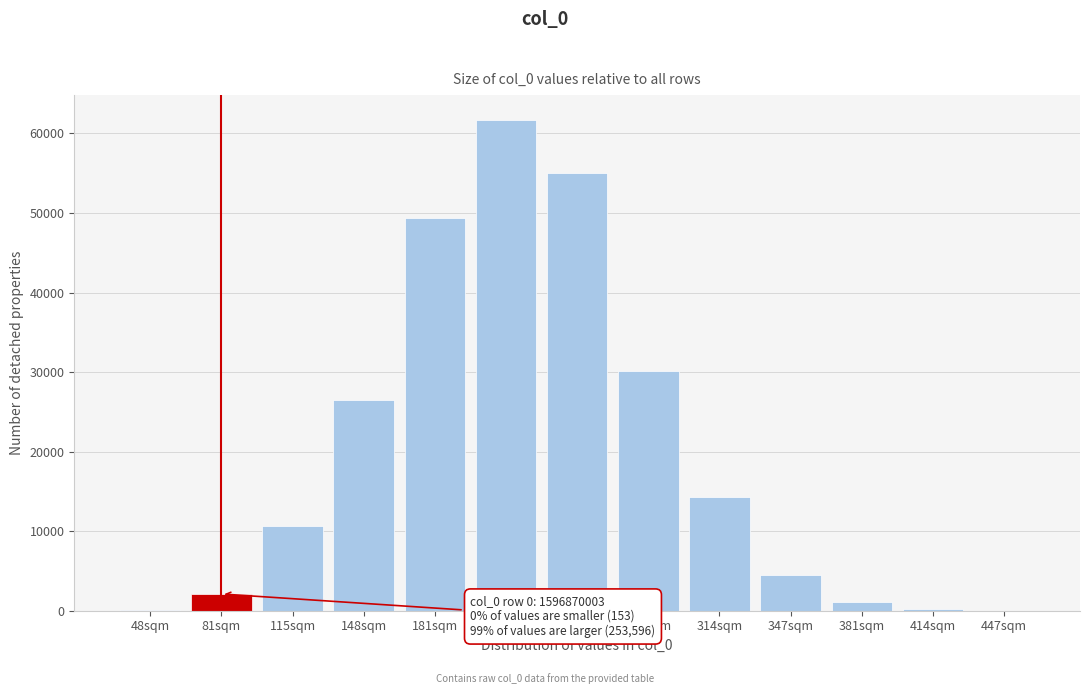

At which category does the chart reach its peak across all series?

214sqm